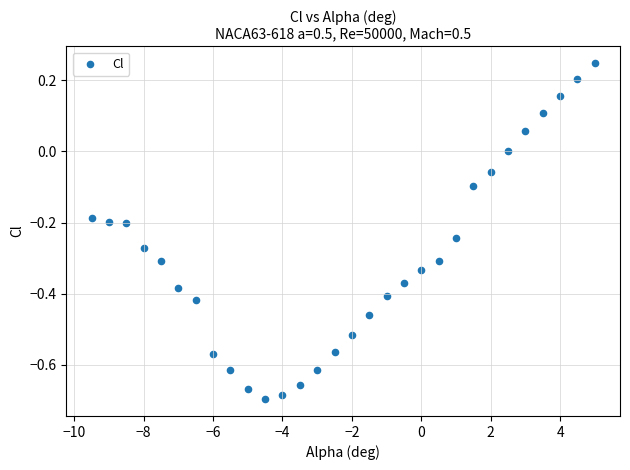

What is the range of Y values (max minus min)?

0.9